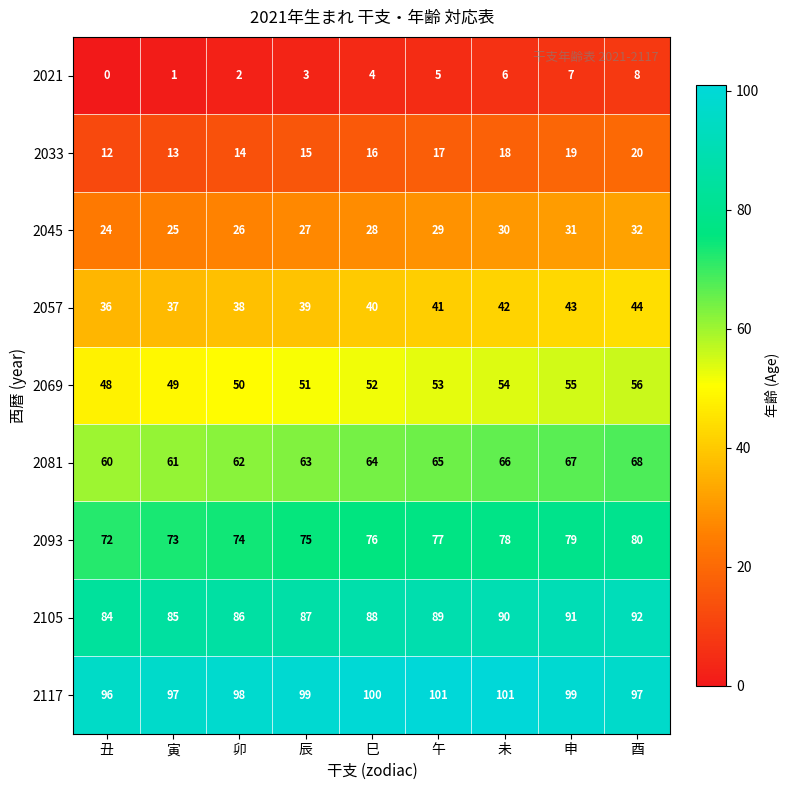

The 2057 series shows 25 at 午. True or false?

False